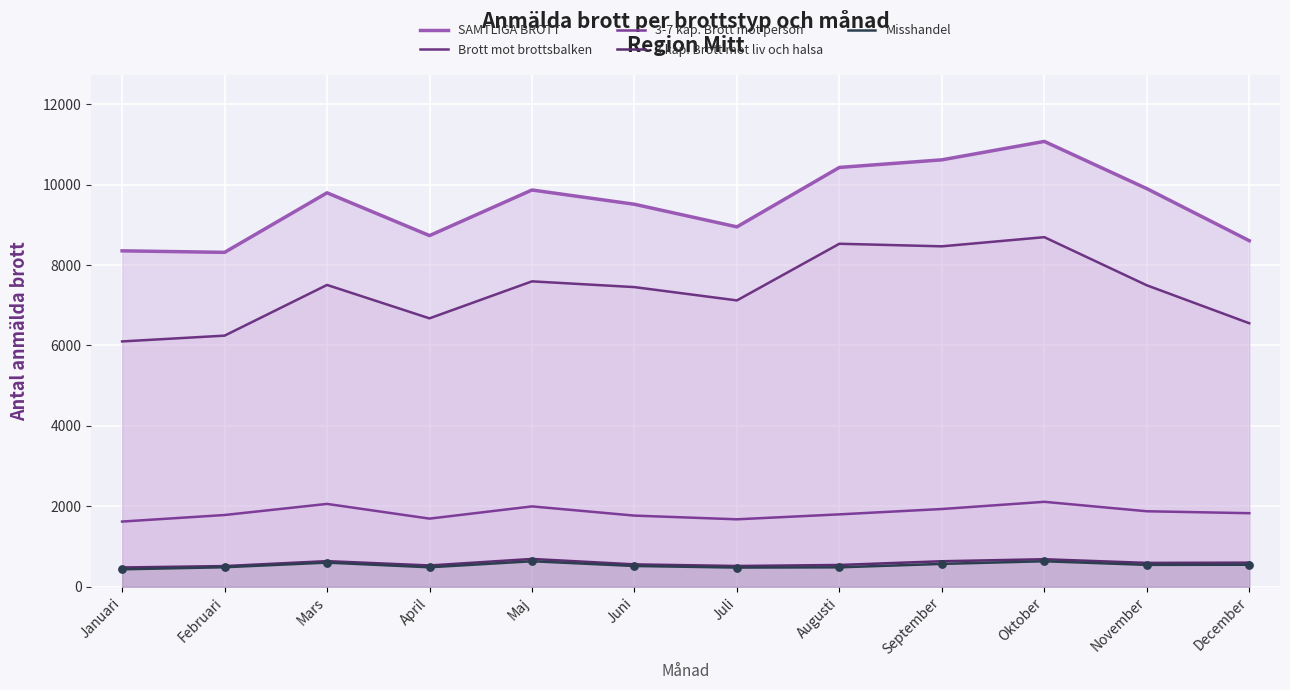

Which series has the widest spread of Y values?

SAMTLIGA BROTT